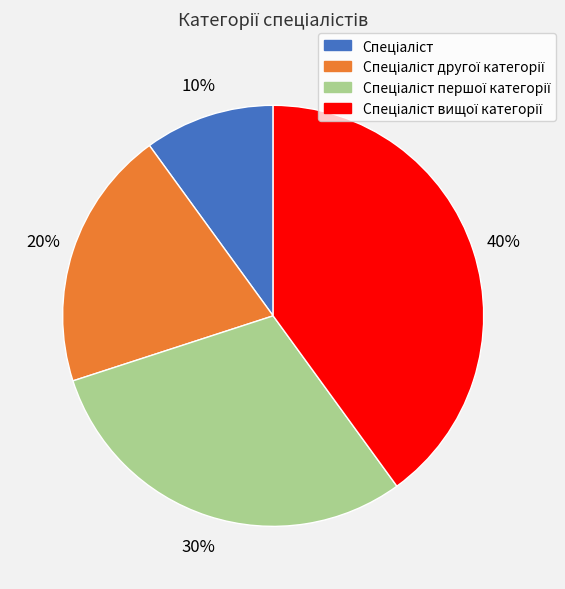

To the nearest percent, what is the difference between the largest and smallest slice percentages?

30%